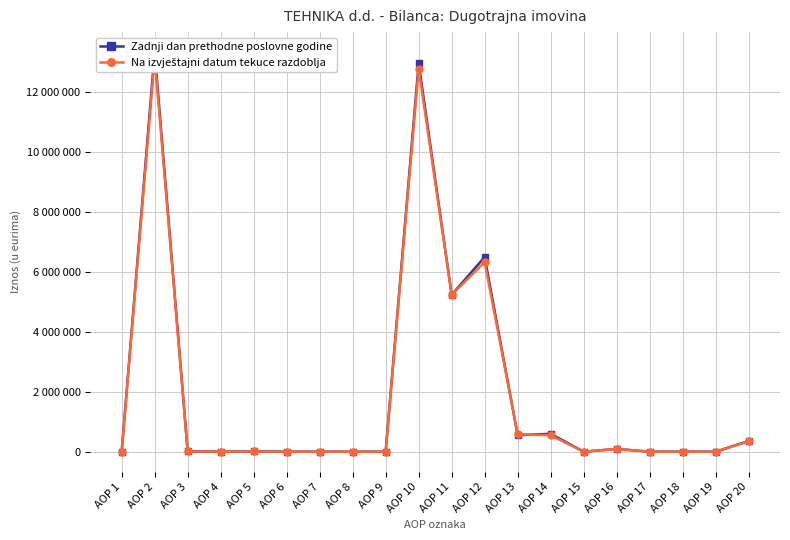

Between AOP 18 and AOP 6, which is larger?

AOP 18